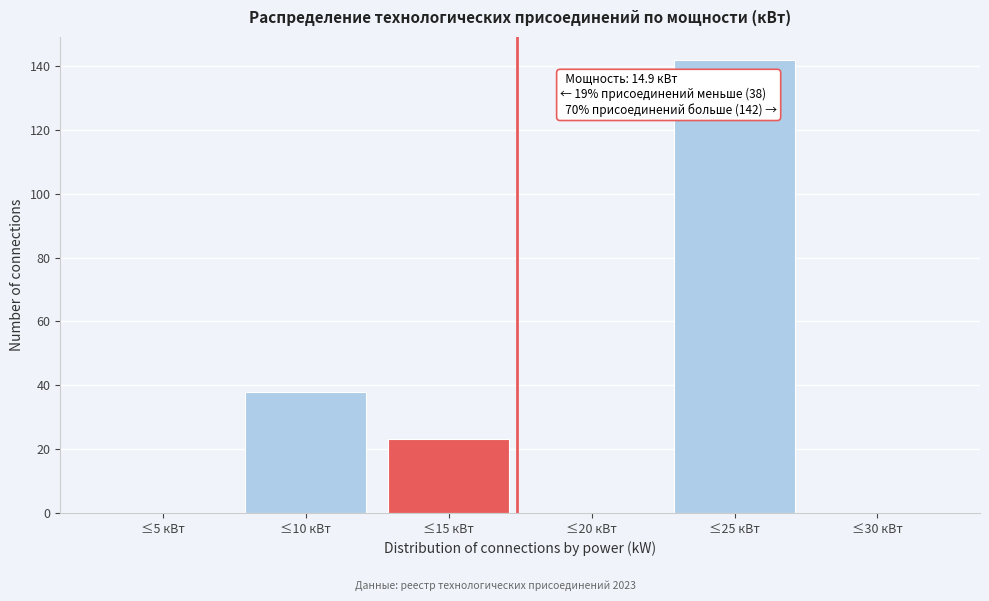

Reading left to right, list all the values displayed in this chart.

≤5 кВт=0	≤10 кВт=38	≤15 кВт=23	≤20 кВт=0	≤25 кВт=142	≤30 кВт=0